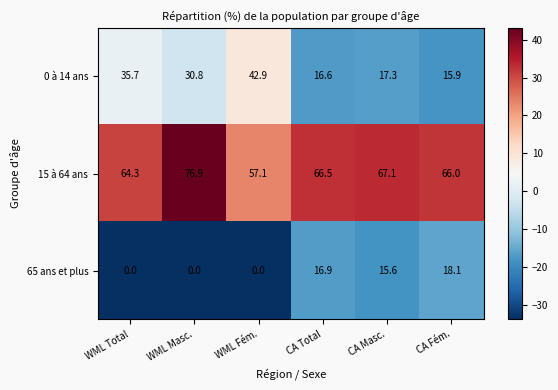

Reading right to left, transcribe all the data shown in this chart.

0 à 14 ans: CA Fém.=15.9	CA Masc.=17.3	CA Total=16.6	WML Fém.=42.9	WML Masc.=30.8	WML Total=35.7
15 à 64 ans: CA Fém.=66.0	CA Masc.=67.1	CA Total=66.5	WML Fém.=57.1	WML Masc.=76.9	WML Total=64.3
65 ans et plus: CA Fém.=18.1	CA Masc.=15.6	CA Total=16.9	WML Fém.=0.0	WML Masc.=0.0	WML Total=0.0